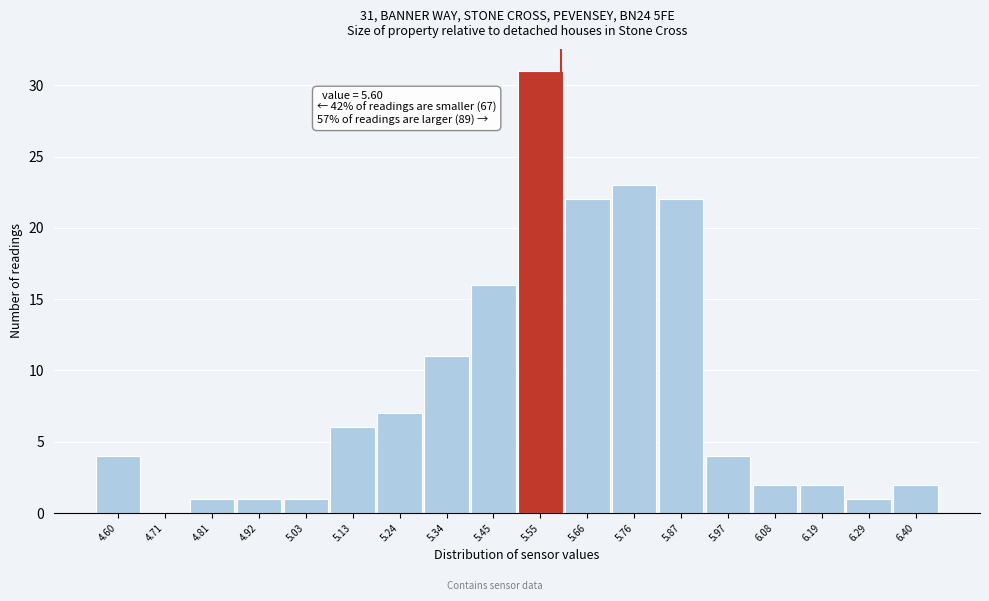

Over which range of the x-axis is the bar tallest?

5.50 to 5.60